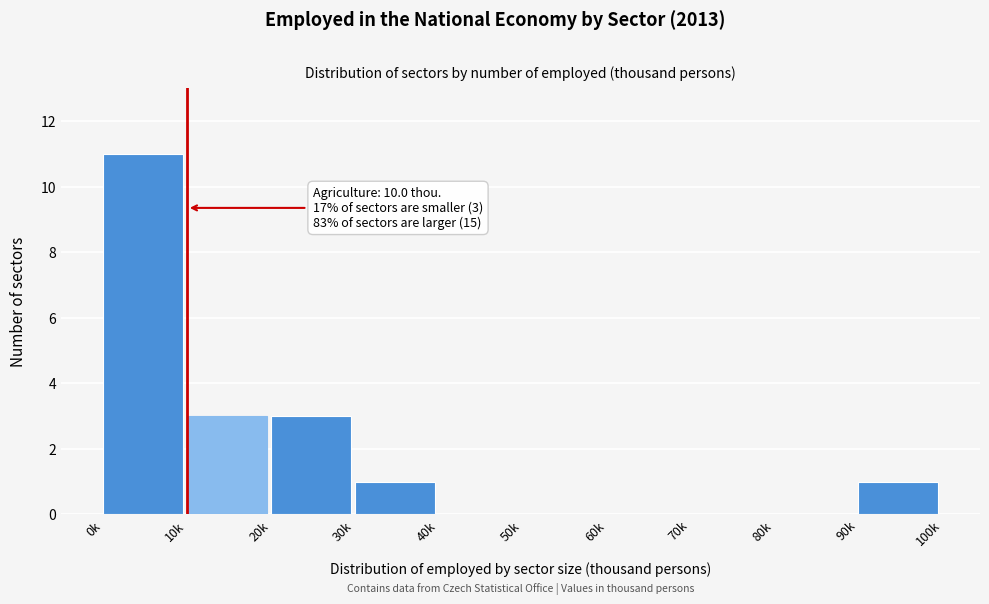

Reading left to right, list all the values displayed in this chart.

0k=11	10k=3	20k=3	30k=1	40k=0	50k=0	60k=0	70k=0	80k=0	90k=1